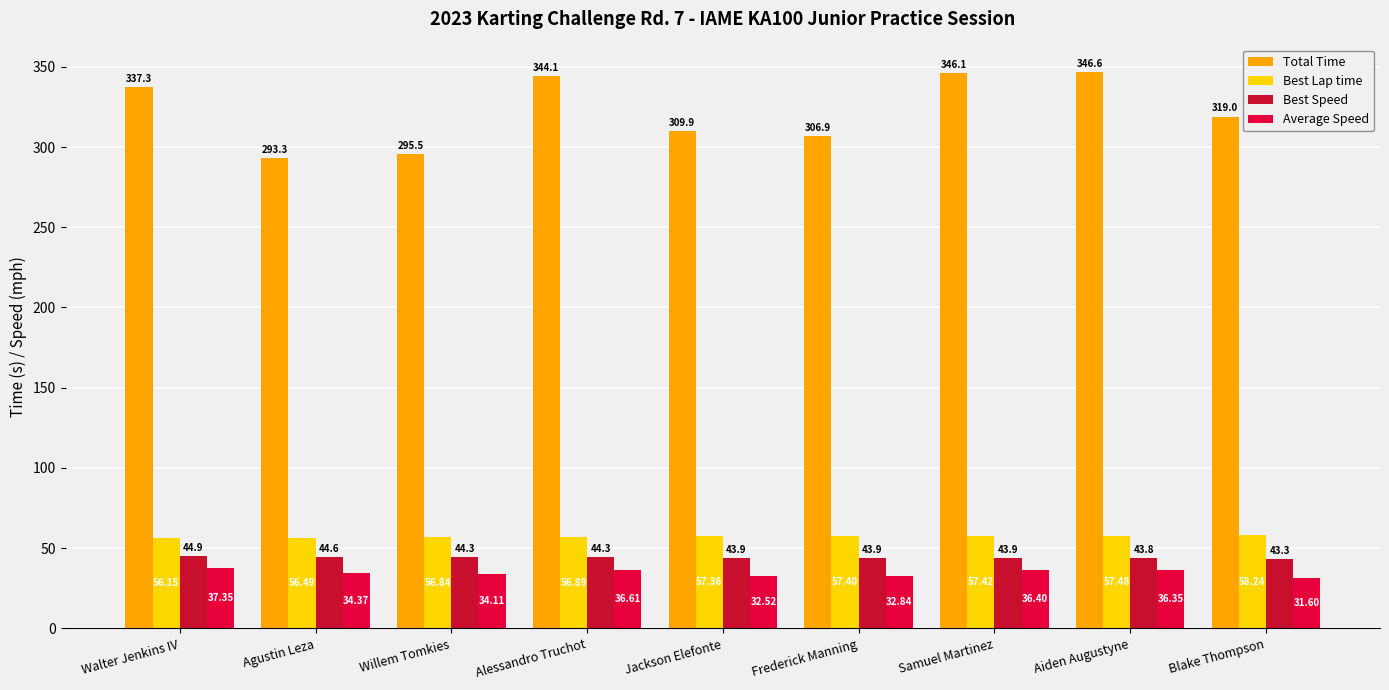

What is the value of the Average Speed bar at the 1st from the left?

37.4